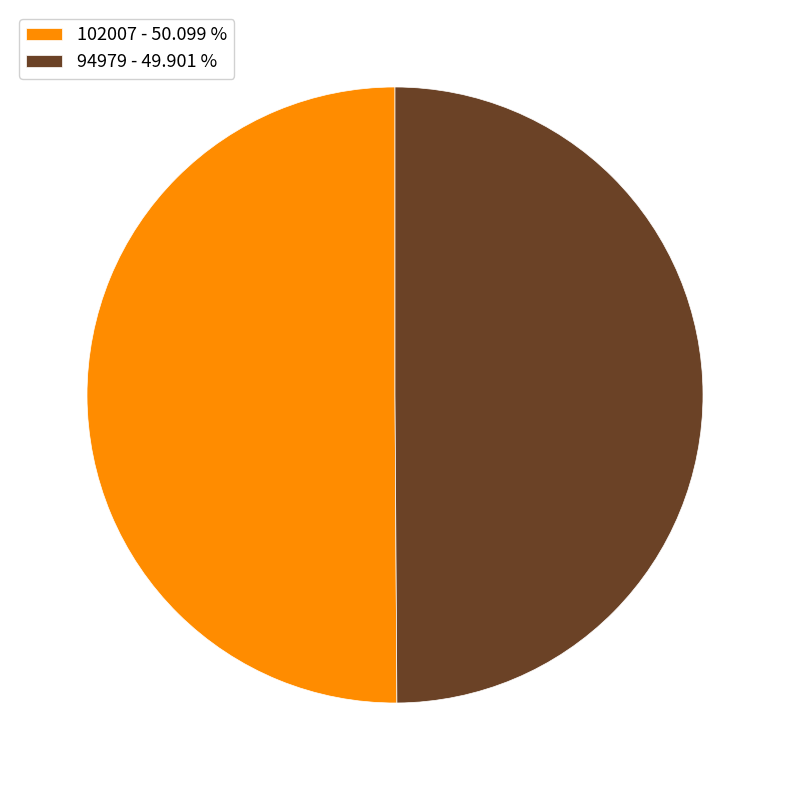

Is the sum of 102007 - 50.099 % and 94979 - 49.901 % greater than half?

Yes